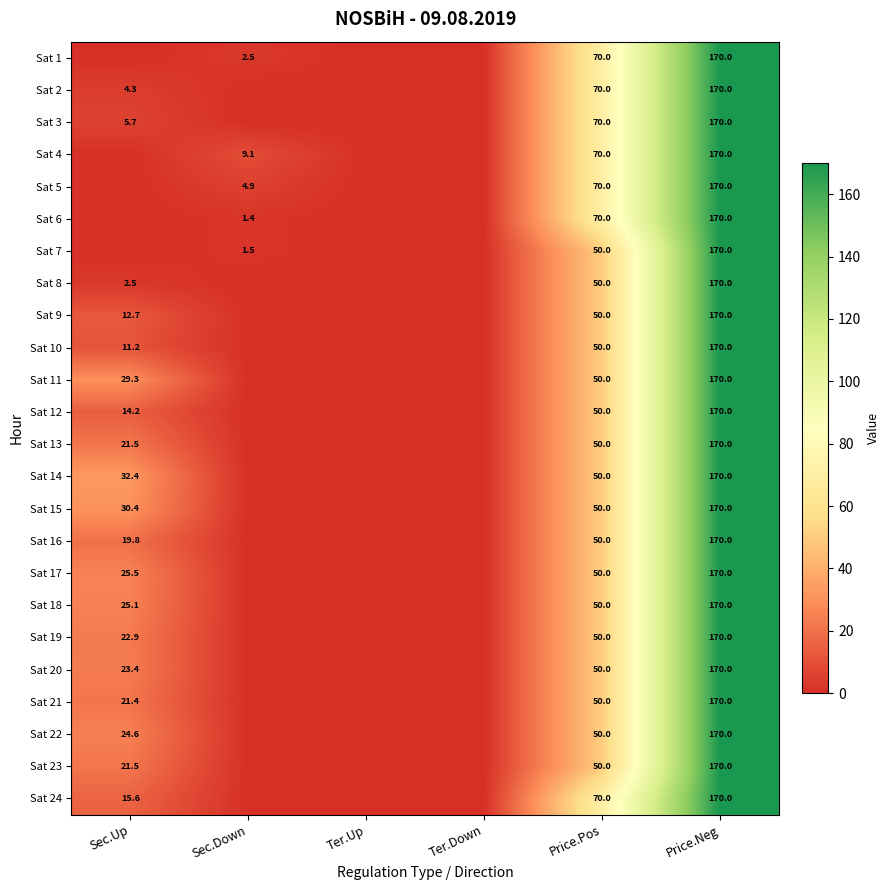

The Sat 20 series shows 170.0 at Price.Neg. True or false?

True